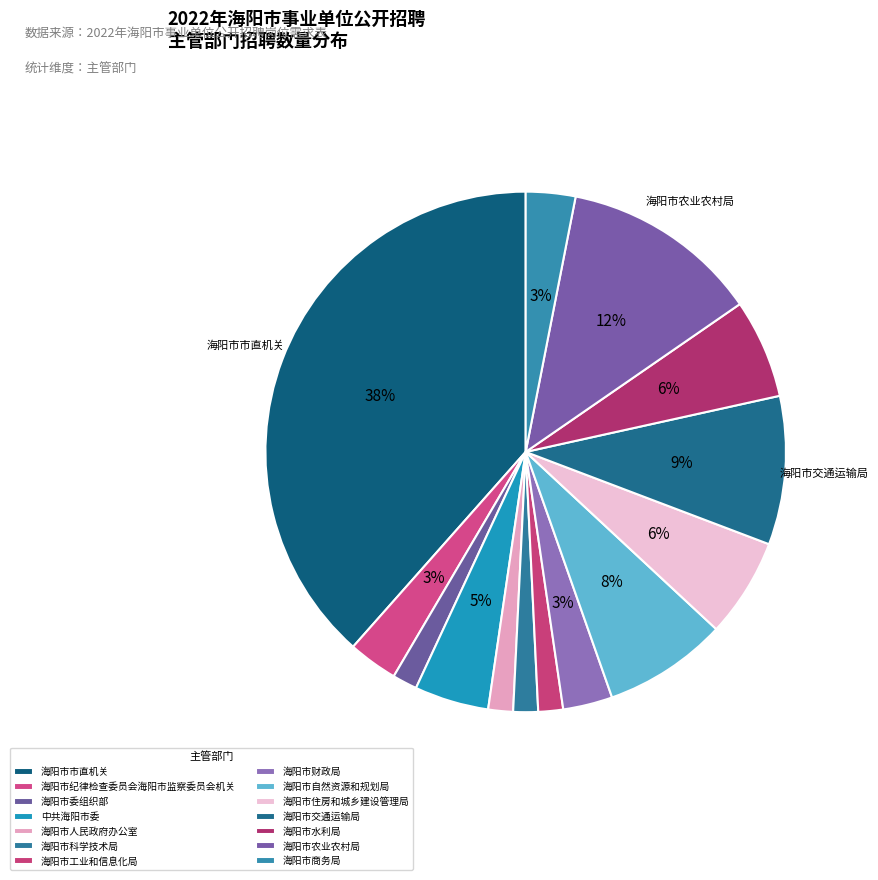

How many segments does this pie chart have?

14